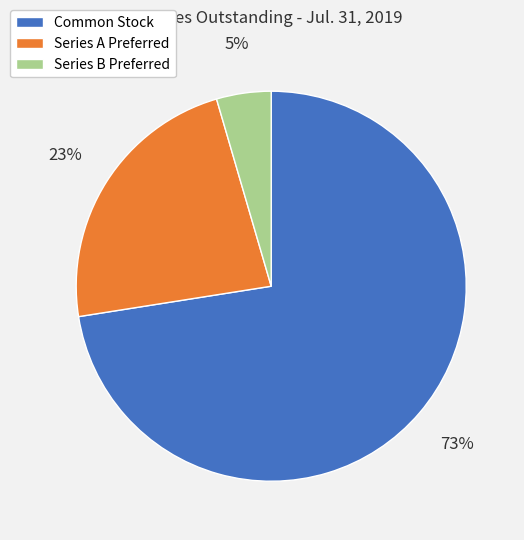

How many slices are in this pie chart?

3